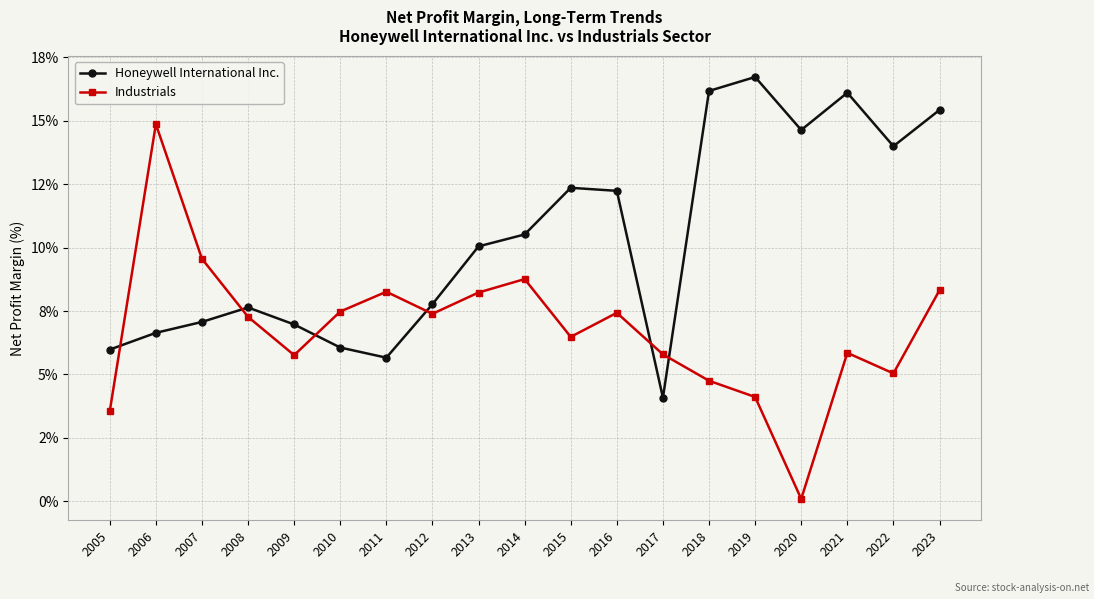

In Honeywell International Inc., how many points are higher than both neighbors (excluding endpoints)?

4